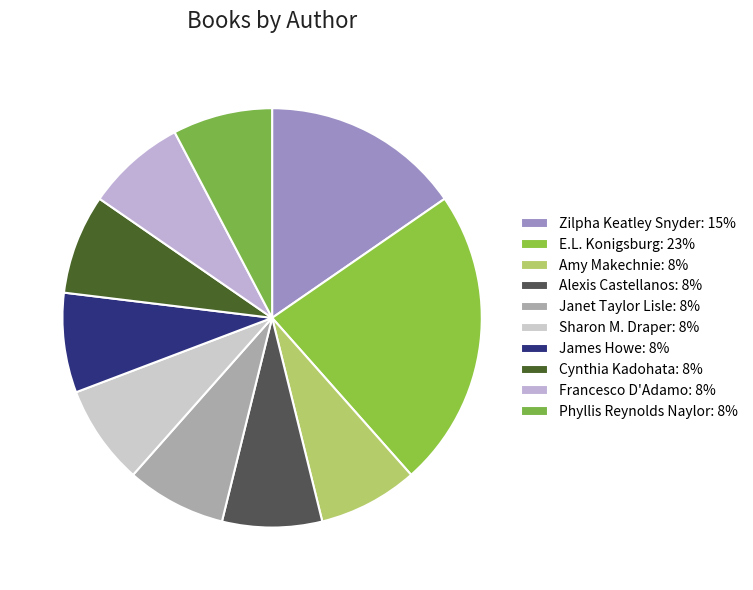

Combined, do Amy Makechnie and Phyllis Reynolds Naylor account for over 50%?

No